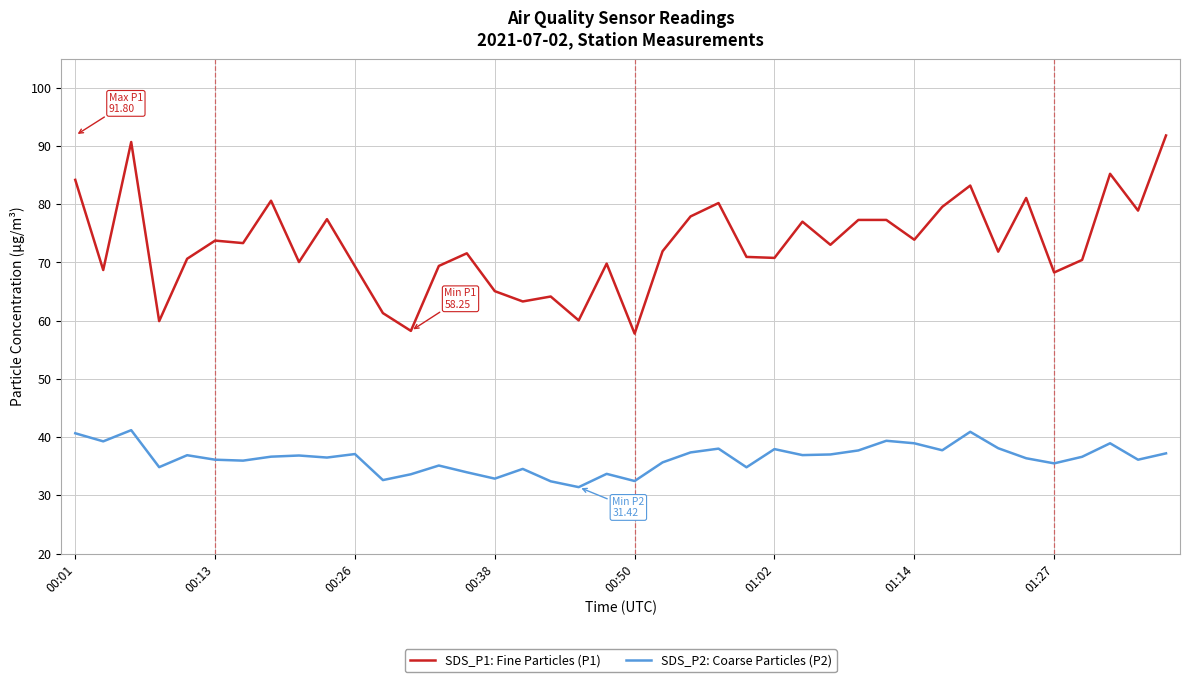

Which series has the largest range (max minus min)?

SDS_P1: Fine Particles (P1)